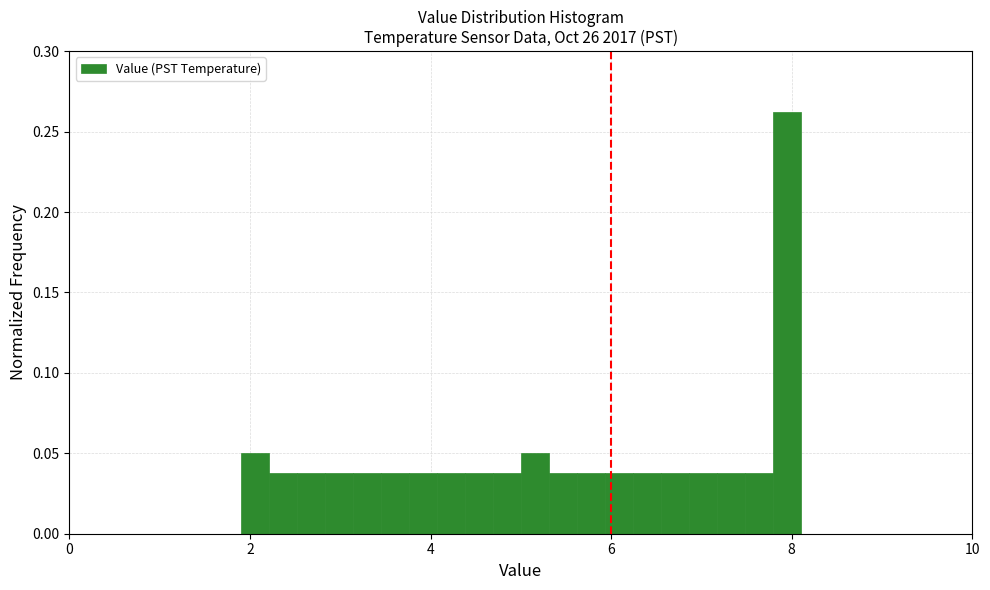

Read against the x-axis, roughly where is the centre of the tallest bar?

8.0